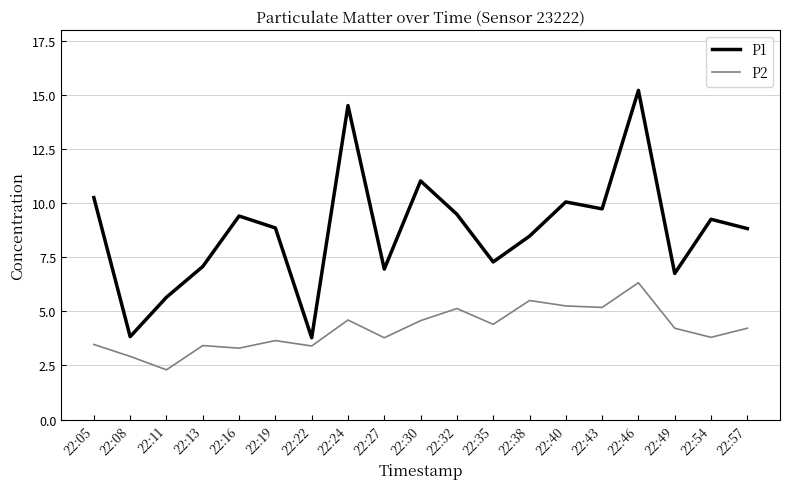

What is the difference between the maximum and minimum values in the P2 series?

4.0